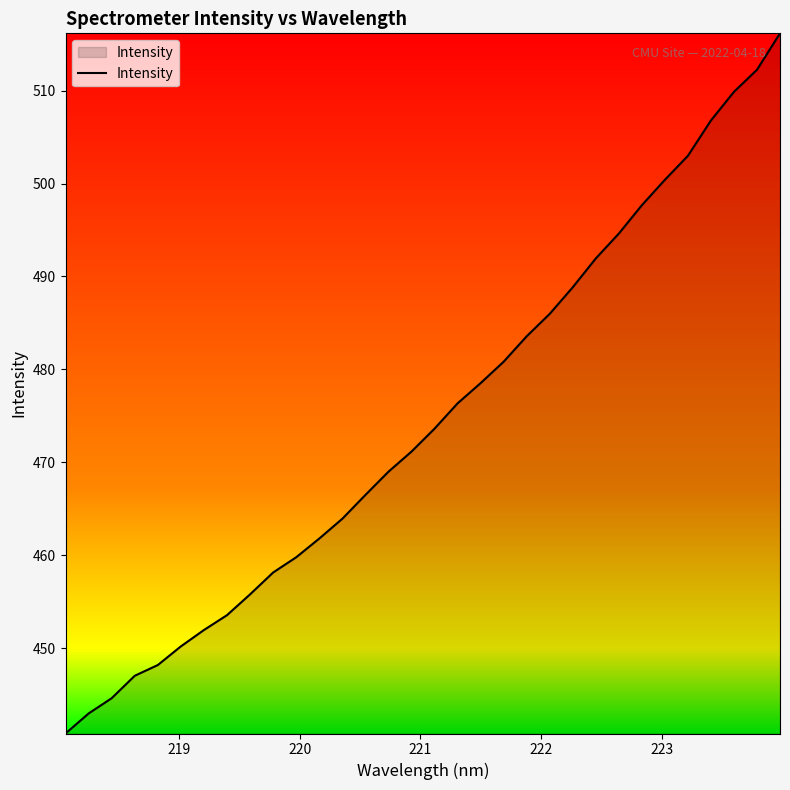

Count the number of data series in this chart.

1